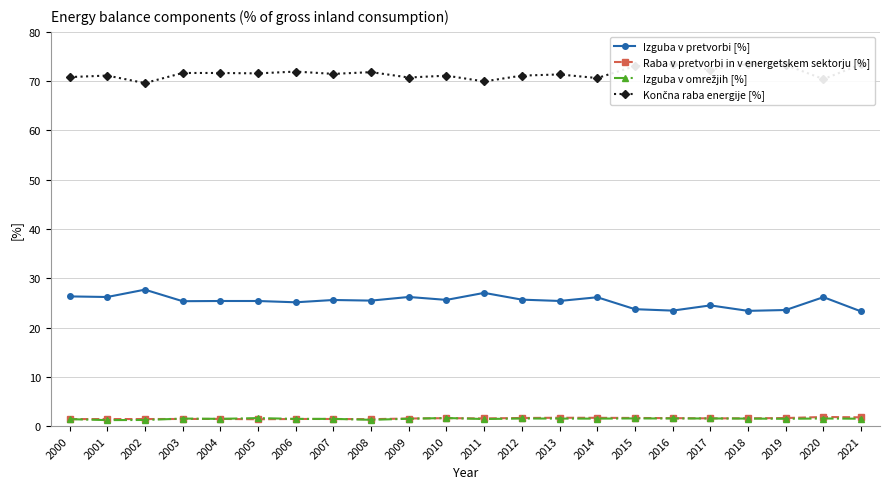

True or false: Raba v pretvorbi in v energetskem sektorju [%] has a value of 1.4 at 2005.

True